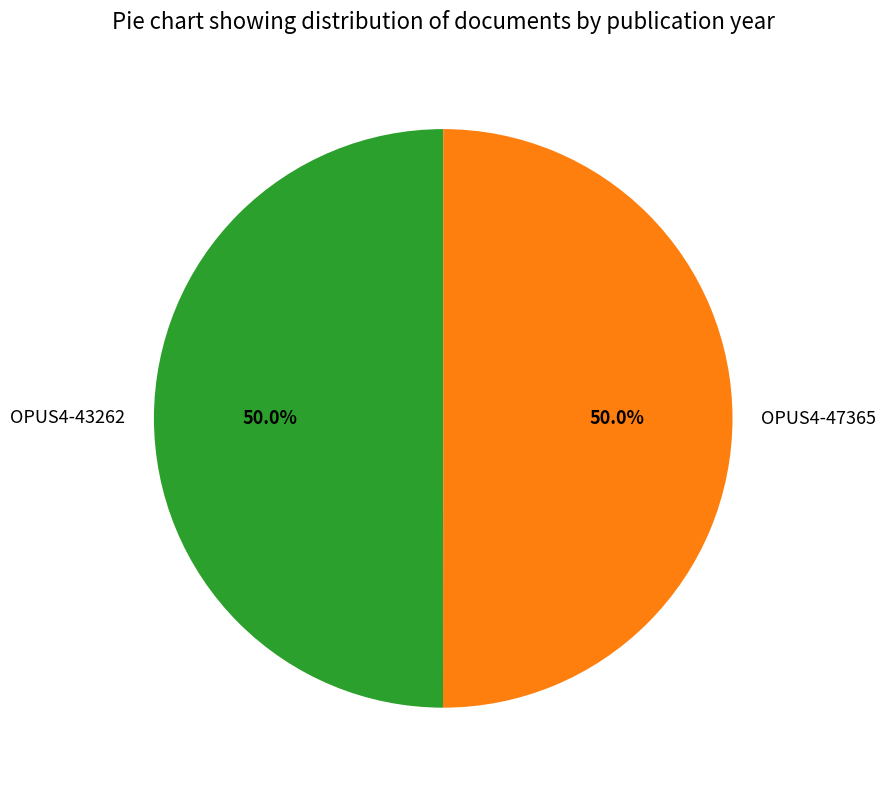

What percentage is NOT represented by OPUS4-47365?

50.0%